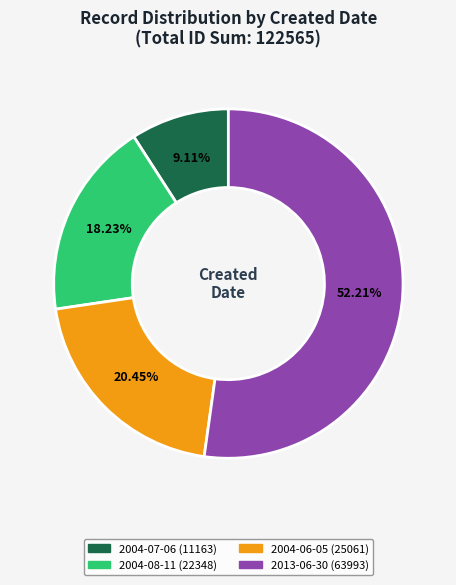

Is there any slice that represents more than half of the pie?

Yes